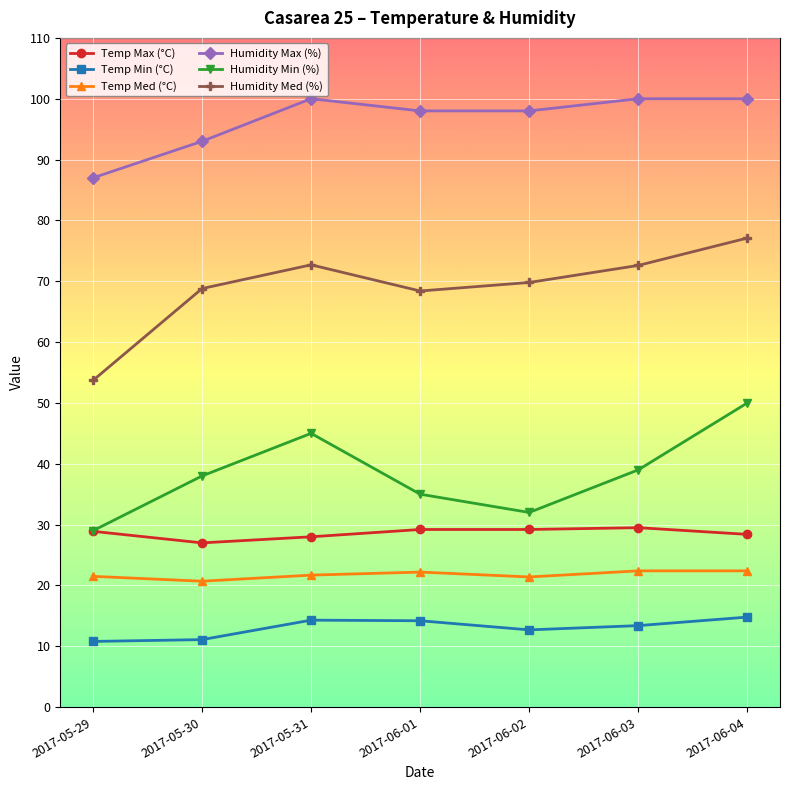

At how many categories does at least one series exceed 31?

7